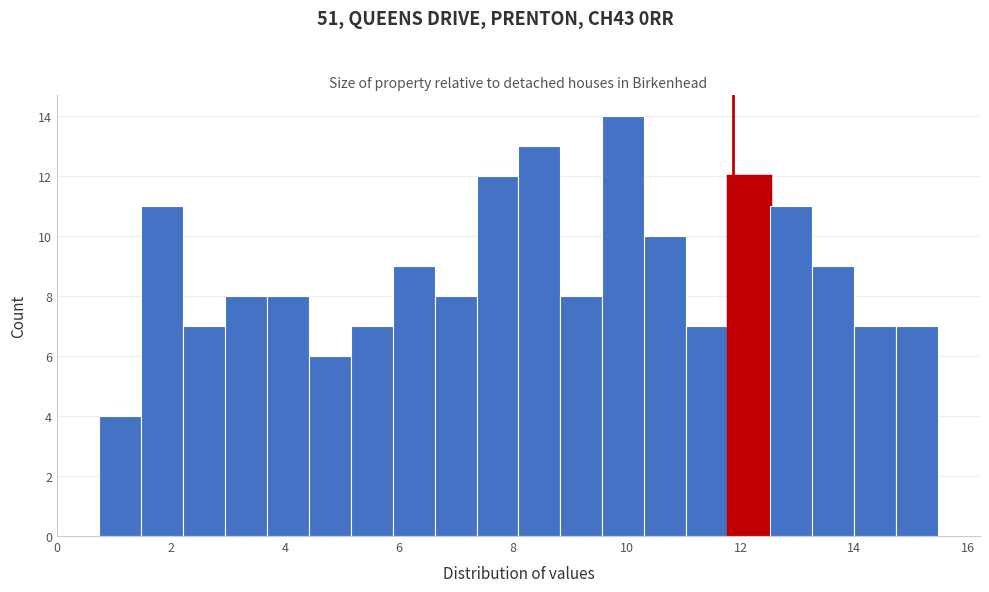

Around what value on the x-axis is the tallest bar? Give the approximate position of its centre, as read against the axis.

10.0